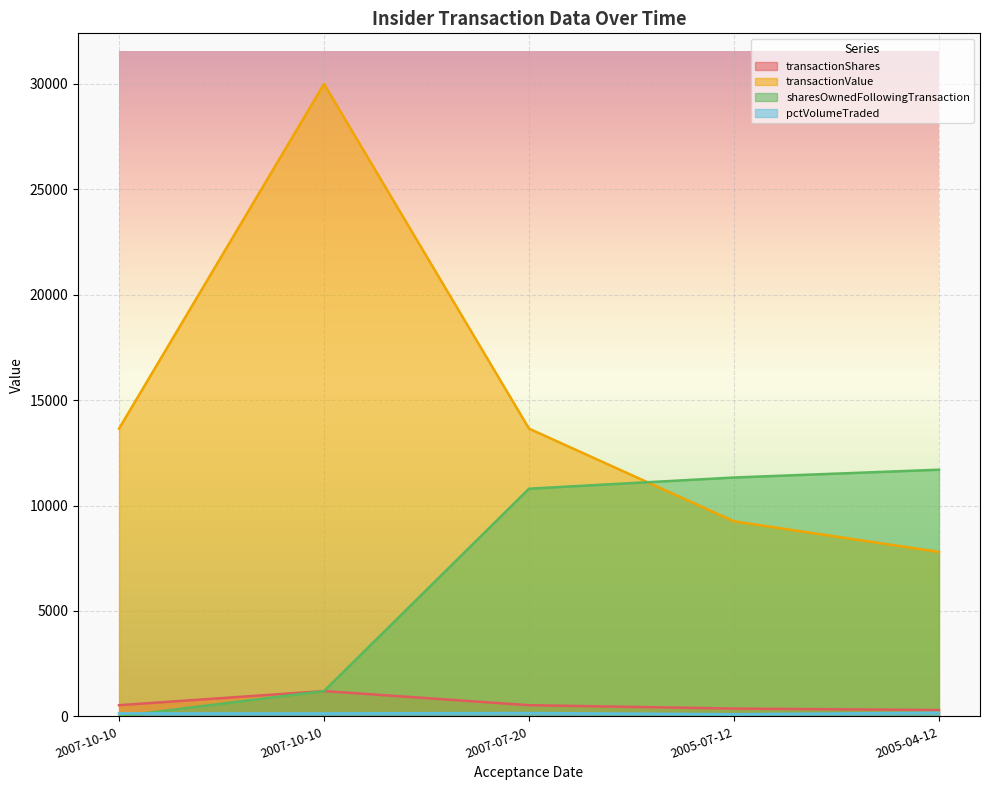

Which has a higher value, 2007-07-20 or 2005-07-12?

2007-07-20